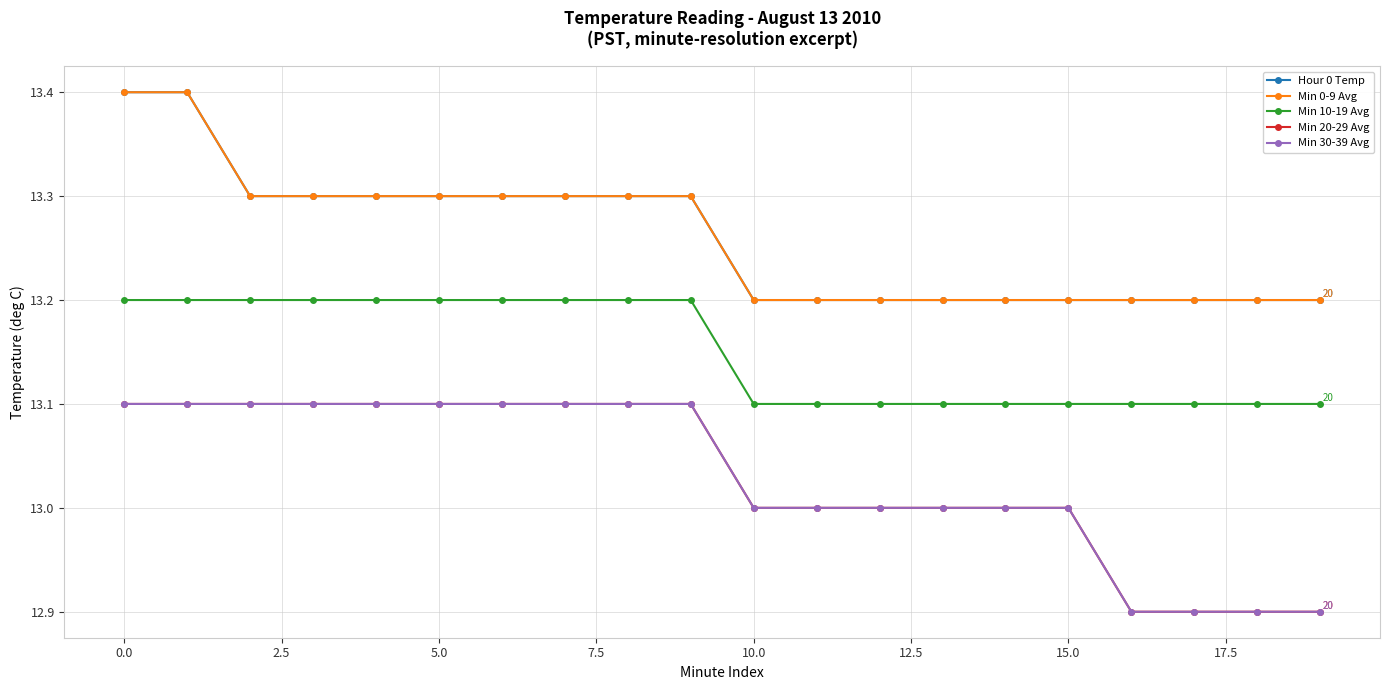

True or false: Min 0-9 Avg and Min 20-29 Avg cross at least once.

False